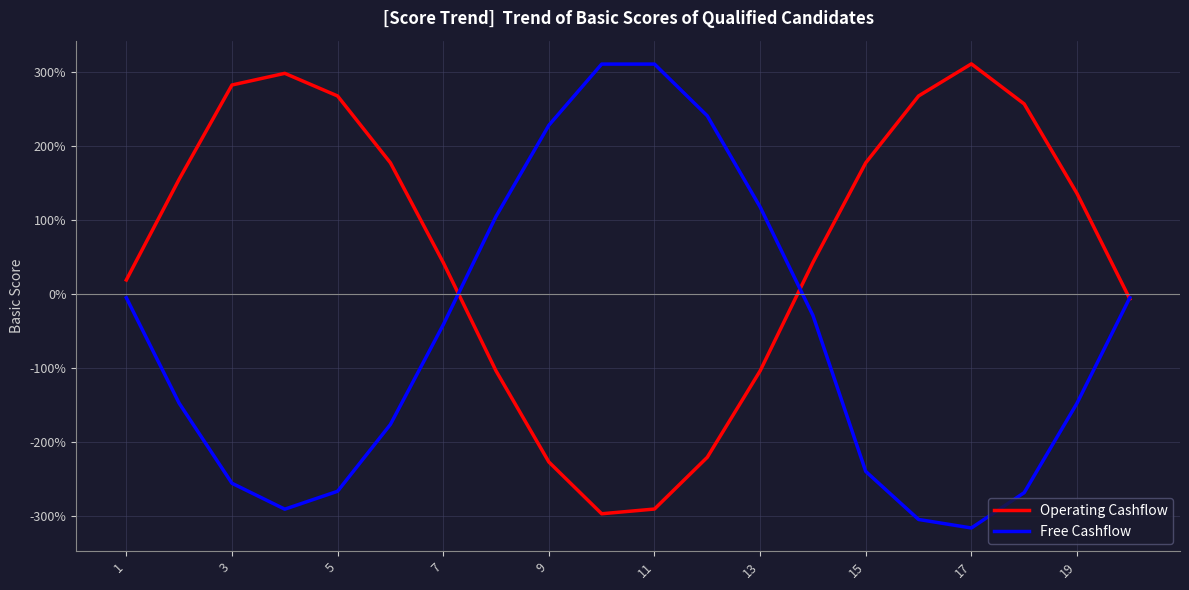

What is the minimum value shown in the chart?

-316.8